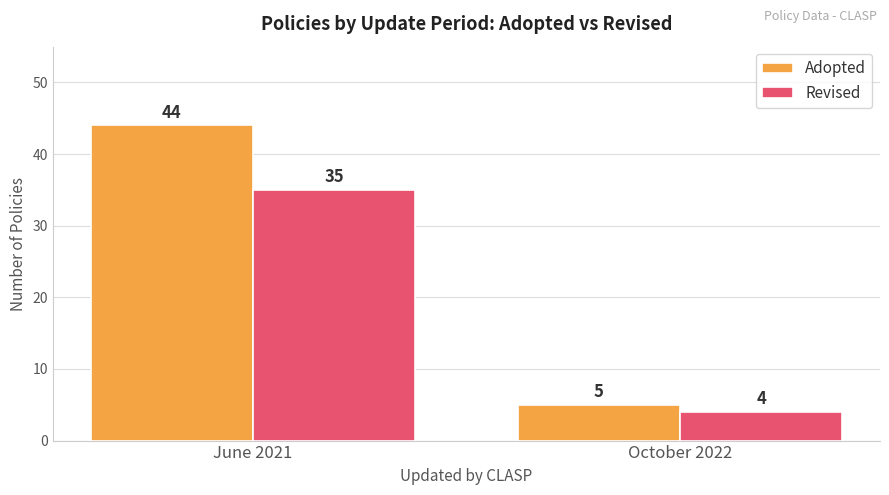

What is the sum of all Adopted values?

49